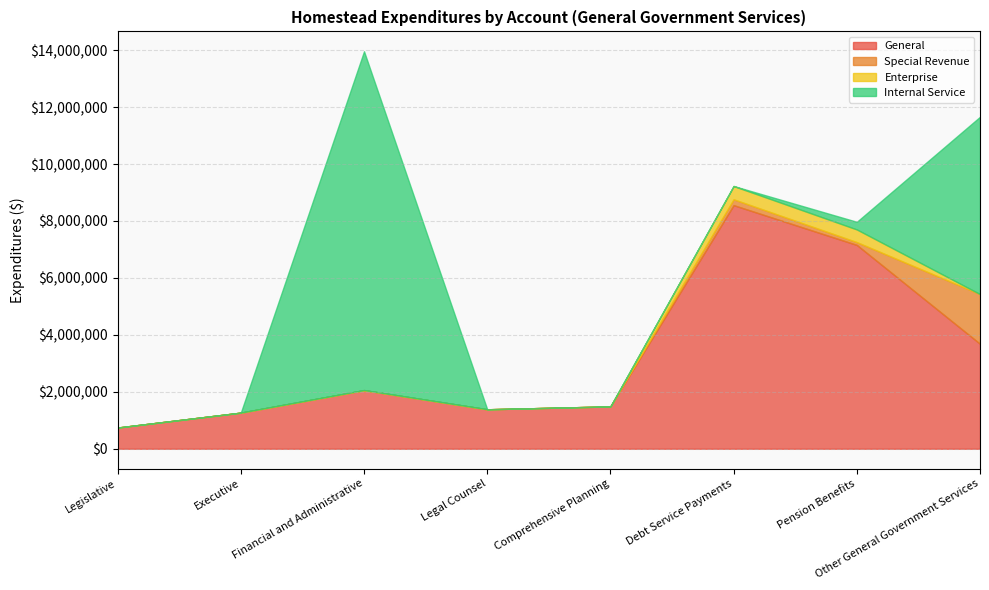

What is the maximum value for Internal Service?

11902258